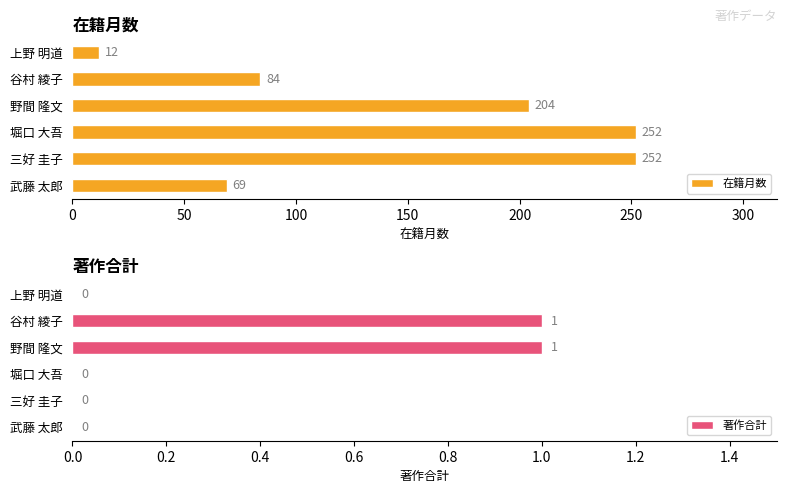

Which series has the largest total across all categories?

在籍月数